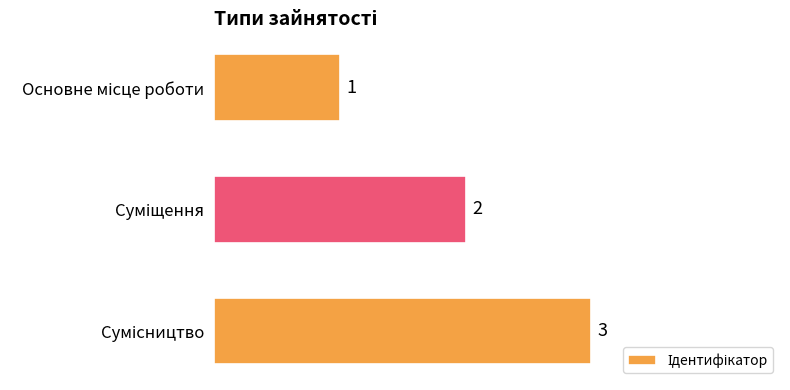

How many values are between 1 and 3?

3